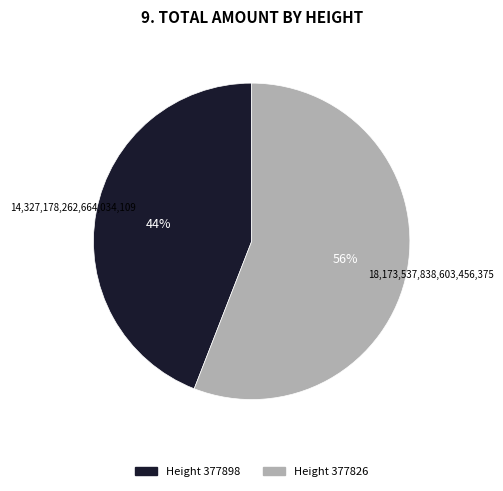

Is there a majority slice in this chart?

Yes